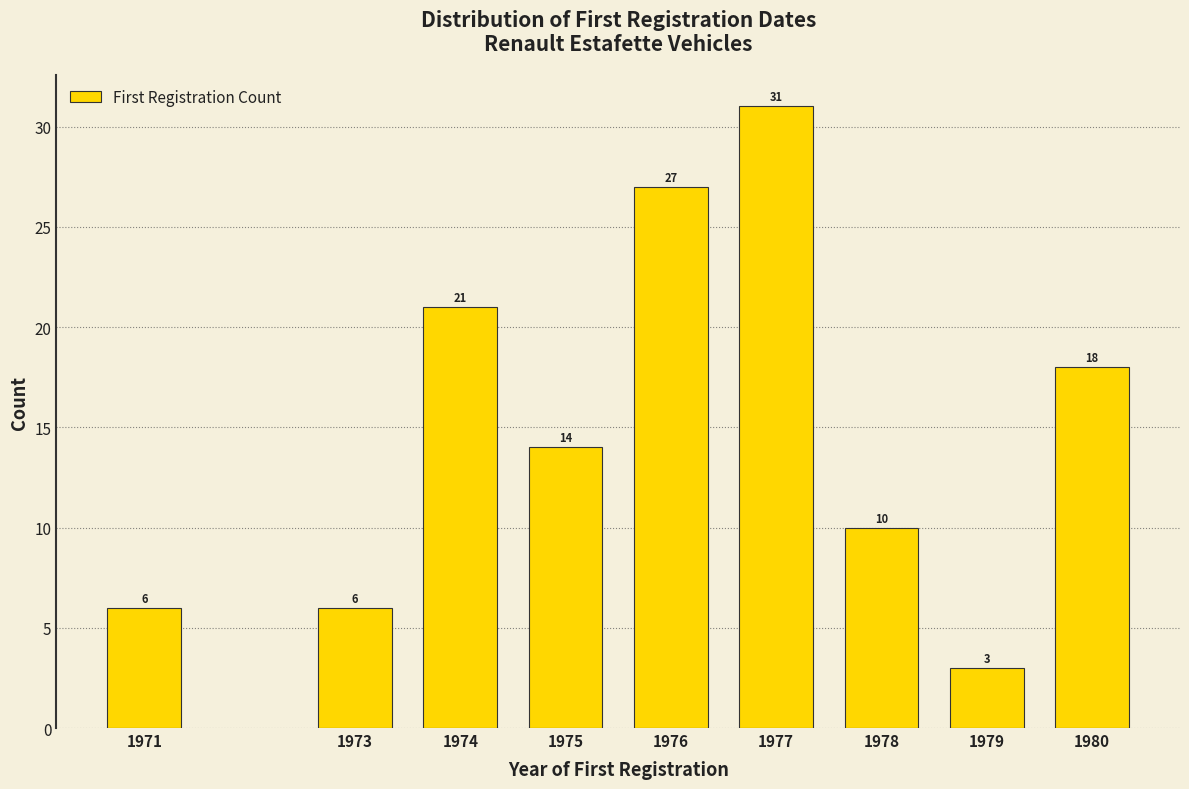

Reading right to left, list all the values displayed in this chart.

18	3	10	31	27	14	21	6	6